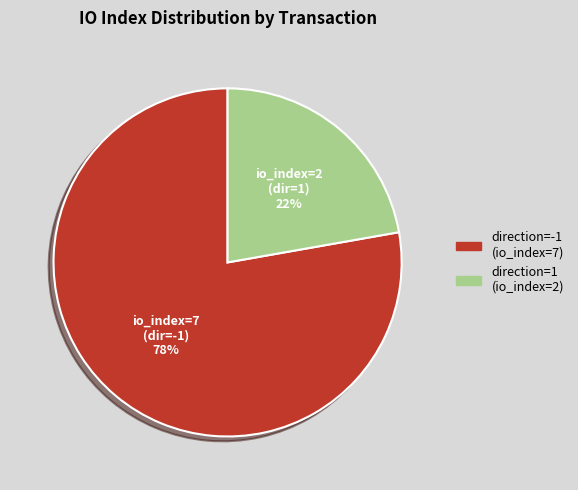

To the nearest percent, what percentage of the pie is direction=1 (io_index=2)?

22%